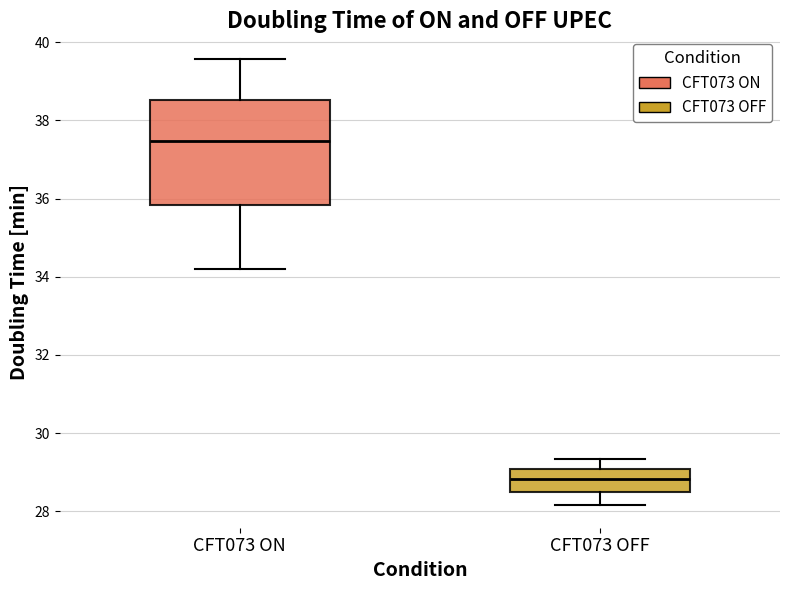

Where does the lower whisker of the box for CFT073 OFF end on the y-axis? The values are not printed on the chart, so give them approximately, as read against the axis.

28.2